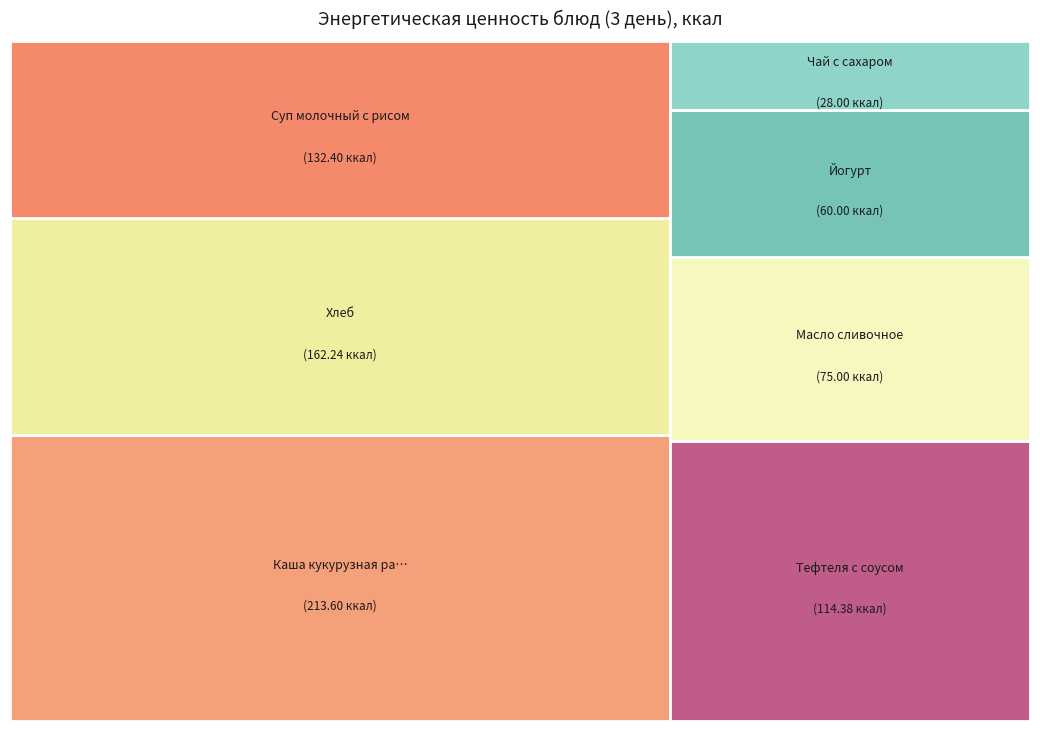

What is the total percentage of Масло сливочное and Суп молочный с рисом?

26.4%